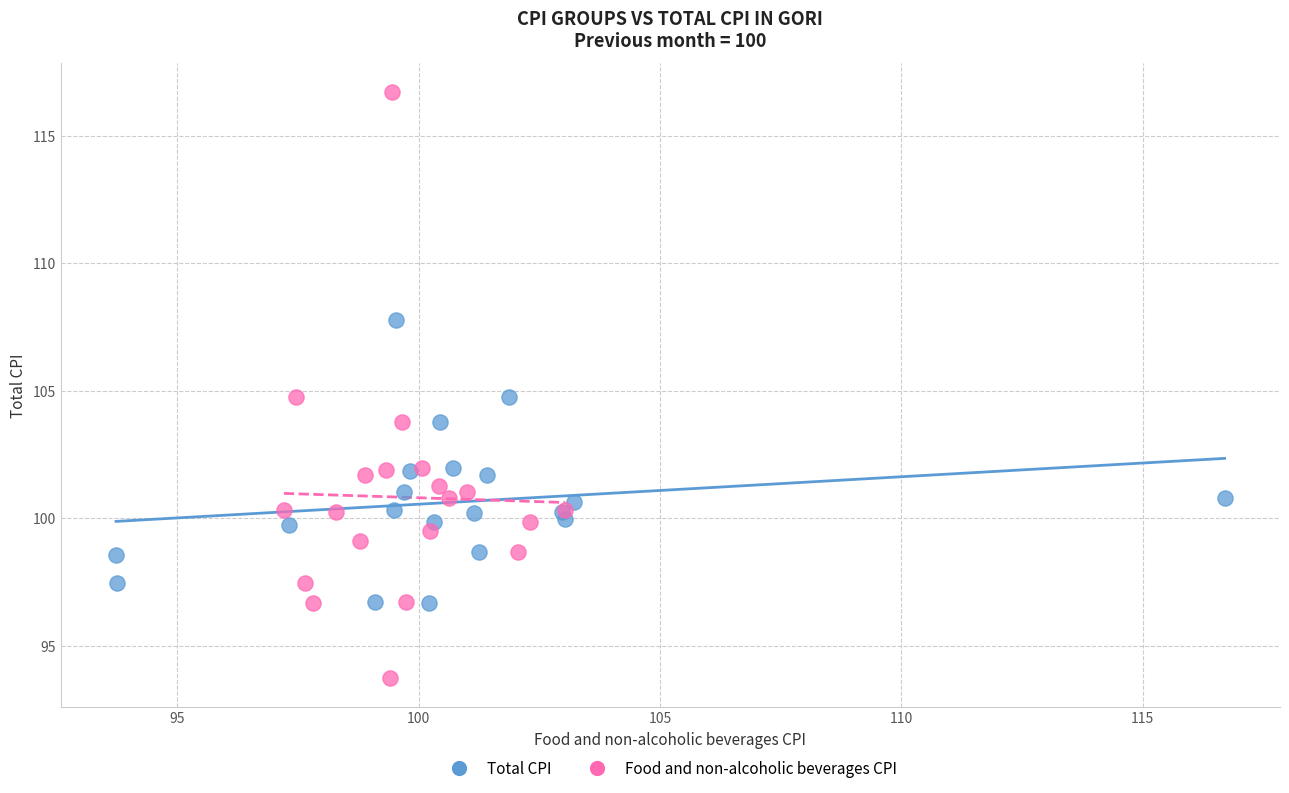

Which series reaches the maximum Y coordinate?

Food and non-alcoholic beverages CPI